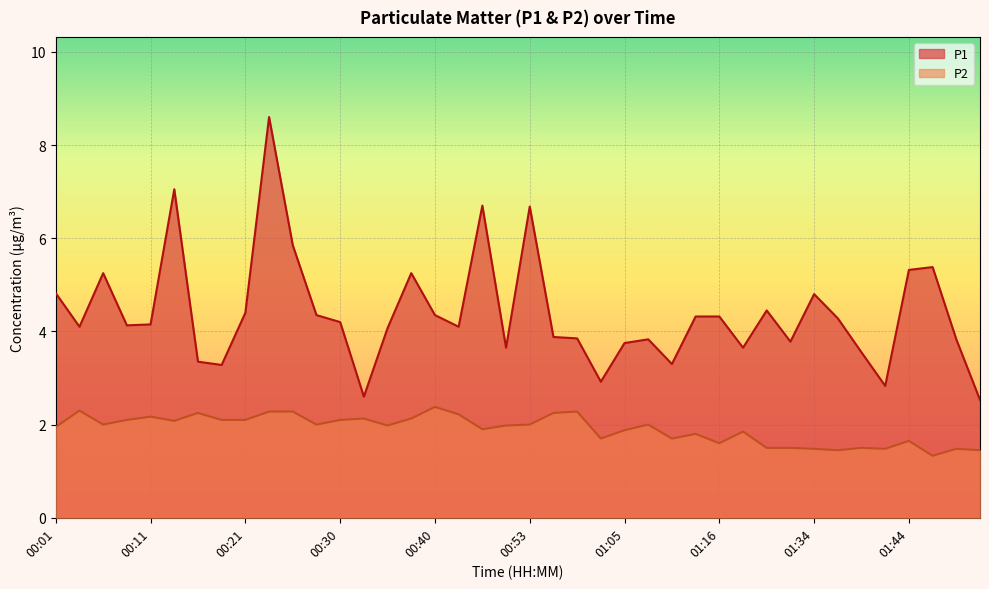

Reading right to left, list all the values displayed in this chart.

P1: 01:52=2.5	01:49=3.8	01:47=5.4	01:44=5.3	01:42=2.8	01:39=3.5	01:36=4.3	01:34=4.8	01:29=3.8	01:21=4.5	01:18=3.6	01:16=4.3	01:13=4.3	01:10=3.3	01:08=3.8	01:05=3.8	01:00=2.9	00:58=3.9	00:55=3.9	00:53=6.7	00:50=3.6	00:48=6.7	00:46=4.1	00:40=4.3	00:38=5.2	00:35=4.1	00:33=2.6	00:30=4.2	00:28=4.3	00:26=5.8	00:23=8.6	00:21=4.4	00:18=3.3	00:16=3.4	00:13=7.0	00:11=4.2	00:08=4.1	00:06=5.2	00:03=4.1	00:01=4.8
P2: 01:52=1.4	01:49=1.5	01:47=1.3	01:44=1.6	01:42=1.5	01:39=1.5	01:36=1.4	01:34=1.5	01:29=1.5	01:21=1.5	01:18=1.9	01:16=1.6	01:13=1.8	01:10=1.7	01:08=2.0	01:05=1.9	01:00=1.7	00:58=2.3	00:55=2.2	00:53=2.0	00:50=2.0	00:48=1.9	00:46=2.2	00:40=2.4	00:38=2.1	00:35=2.0	00:33=2.1	00:30=2.1	00:28=2.0	00:26=2.3	00:23=2.3	00:21=2.1	00:18=2.1	00:16=2.2	00:13=2.1	00:11=2.2	00:08=2.1	00:06=2.0	00:03=2.3	00:01=1.9